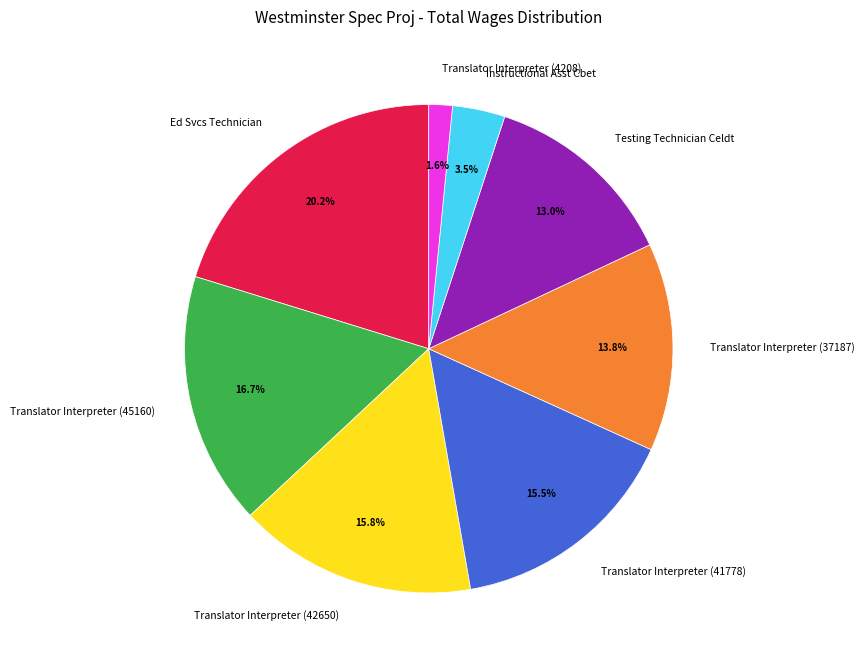

Is the sum of Translator Interpreter (42650) and Testing Technician Celdt greater than half?

No